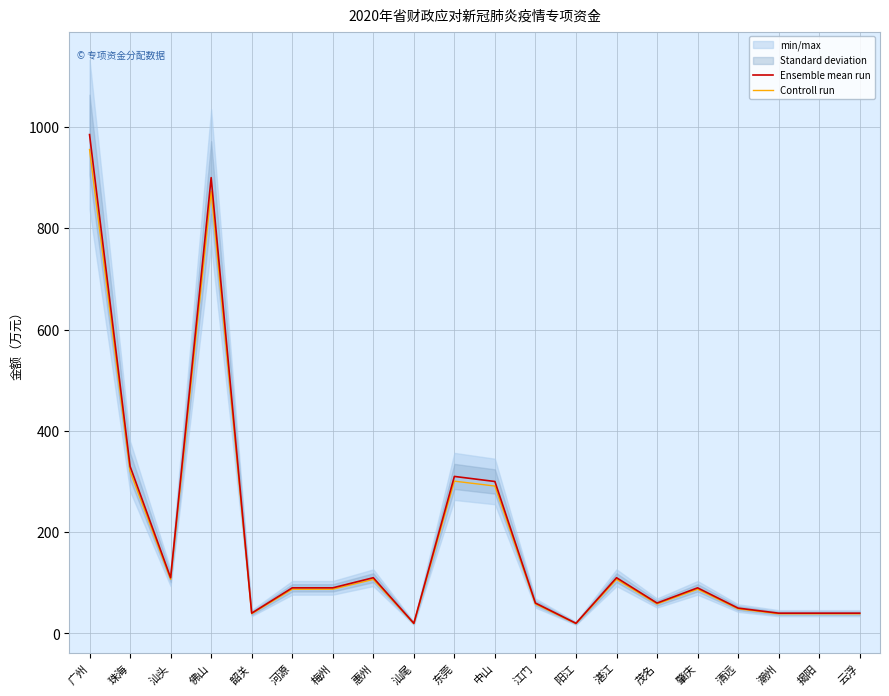

True or false: Controll run and Ensemble mean run intersect in this chart.

False